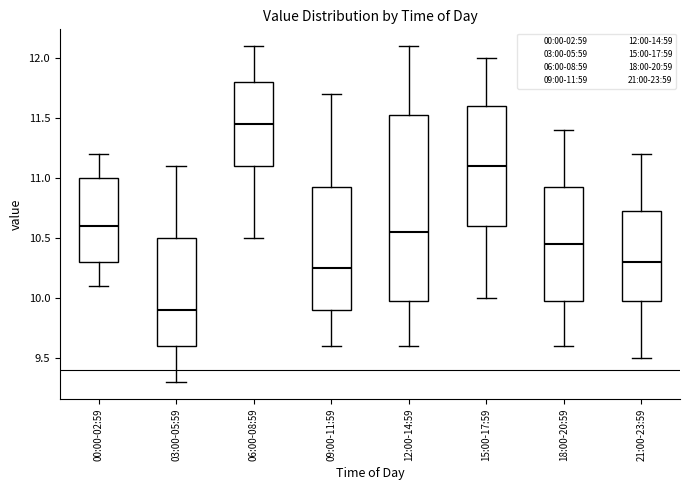

Reading left to right, read every box against the y-axis: the position of its median line, the range the box covers, and the ends of its whiskers. The values are not printed on the chart, so give them approximately, as read against the axis.

00:00-02:59: median 10.60, box 10.30 to 11.00, whiskers 10.10 to 11.20
03:00-05:59: median 9.90, box 9.60 to 10.50, whiskers 9.30 to 11.10
06:00-08:59: median 11.45, box 11.10 to 11.80, whiskers 10.50 to 12.10
09:00-11:59: median 10.25, box 9.90 to 10.95, whiskers 9.60 to 11.70
12:00-14:59: median 10.55, box 10.00 to 11.55, whiskers 9.60 to 12.10
15:00-17:59: median 11.10, box 10.60 to 11.60, whiskers 10.00 to 12.00
18:00-20:59: median 10.45, box 10.00 to 10.95, whiskers 9.60 to 11.40
21:00-23:59: median 10.30, box 10.00 to 10.75, whiskers 9.50 to 11.20